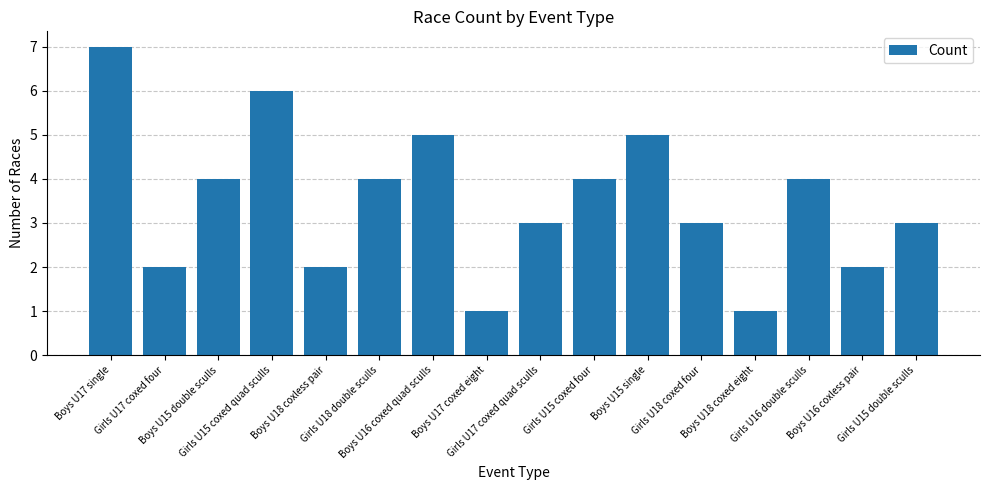

Is it true that the value at Boys U17 coxed eight is 1?

True